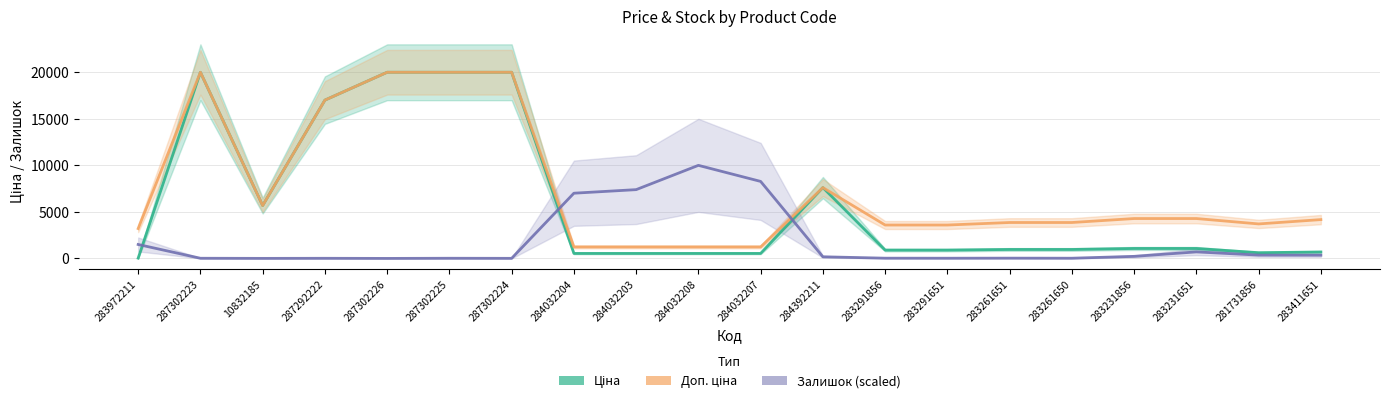

Is the value of Залишок (scaled) at 284392211 greater than the value of Ціна at 287302223?

No